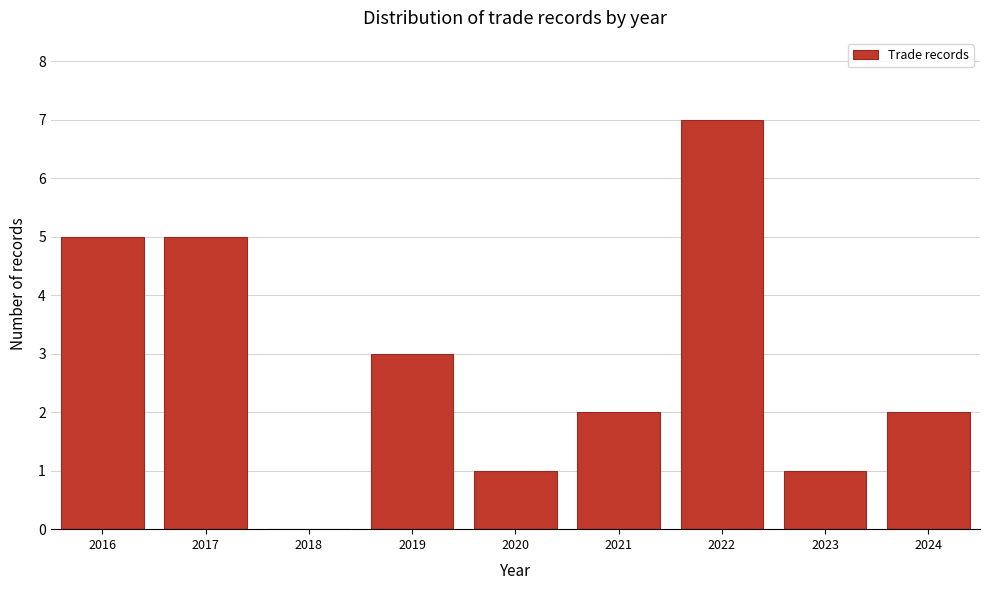

Reading right to left, transcribe all the data shown in this chart.

2024=2	2023=1	2022=7	2021=2	2020=1	2019=3	2018=0	2017=5	2016=5